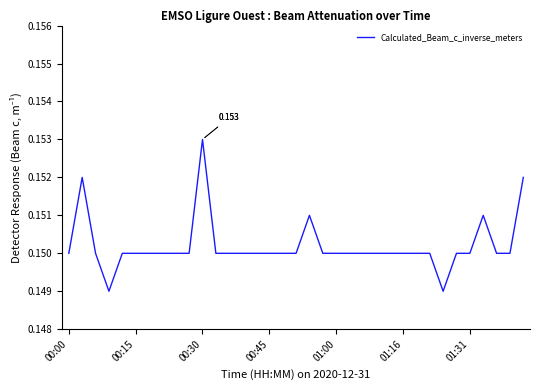

Reading left to right, transcribe all the data shown in this chart.

0.1	0.2	0.1	0.1	0.1	0.1	0.1	0.1	0.1	0.1	0.2	0.1	0.1	0.1	0.1	0.1	0.1	0.1	0.2	0.1	0.1	0.1	0.1	0.1	0.1	0.1	0.1	0.1	0.1	0.1	0.1	0.2	0.1	0.1	0.2